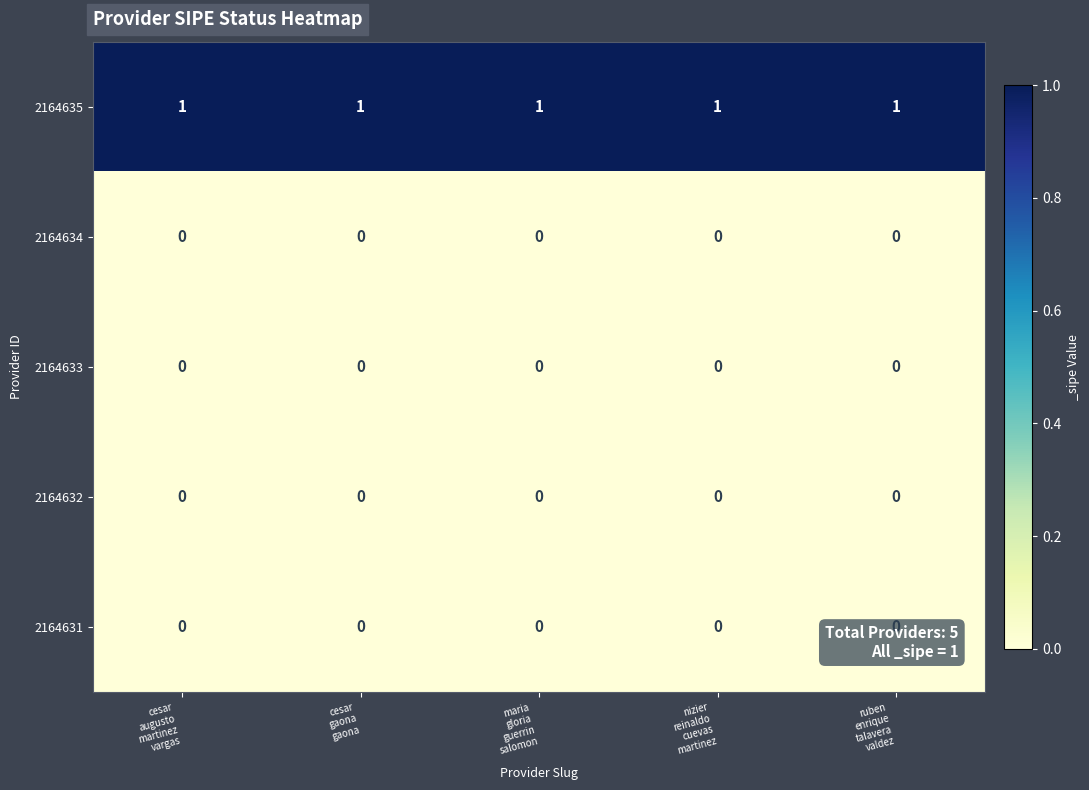

At how many categories does at least one series exceed 0?

5